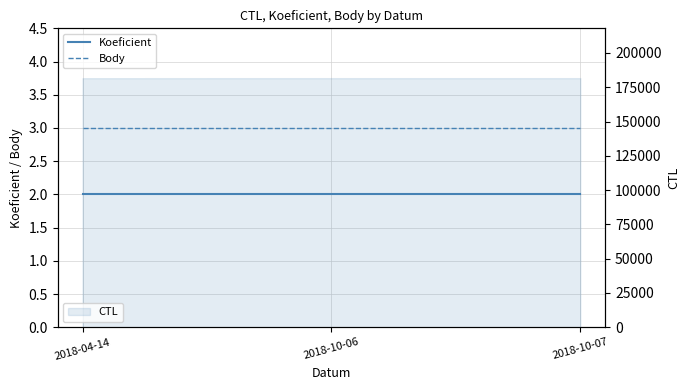

What is the approximate value of Body at 2018-10-06?

3